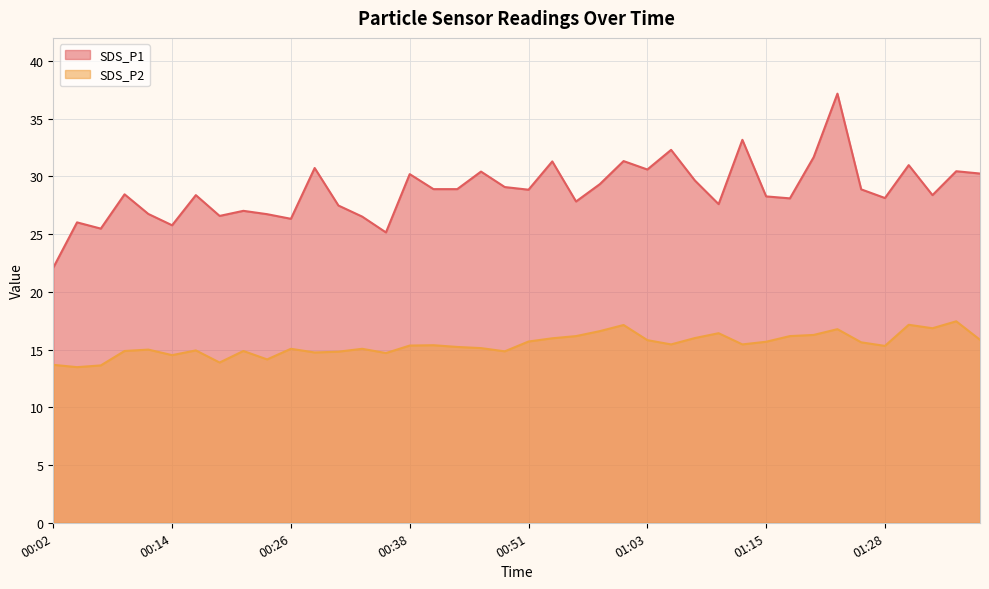

Reading left to right, what are all the values shown in this chart?

SDS_P1: 22.1	26.0	25.5	28.4	26.8	25.8	28.4	26.6	27.0	26.7	26.3	30.7	27.5	26.5	25.1	30.2	28.9	28.9	30.4	29.1	28.9	31.3	27.8	29.3	31.3	30.6	32.3	29.6	27.6	33.2	28.3	28.1	31.7	37.2	28.9	28.1	31.0	28.4	30.4	30.2
SDS_P2: 13.7	13.5	13.6	14.9	15.0	14.5	14.9	13.9	14.9	14.2	15.1	14.8	14.8	15.1	14.7	15.3	15.4	15.2	15.1	14.8	15.7	16.0	16.2	16.6	17.1	15.8	15.4	16.0	16.4	15.4	15.7	16.2	16.3	16.8	15.6	15.3	17.1	16.9	17.4	15.8